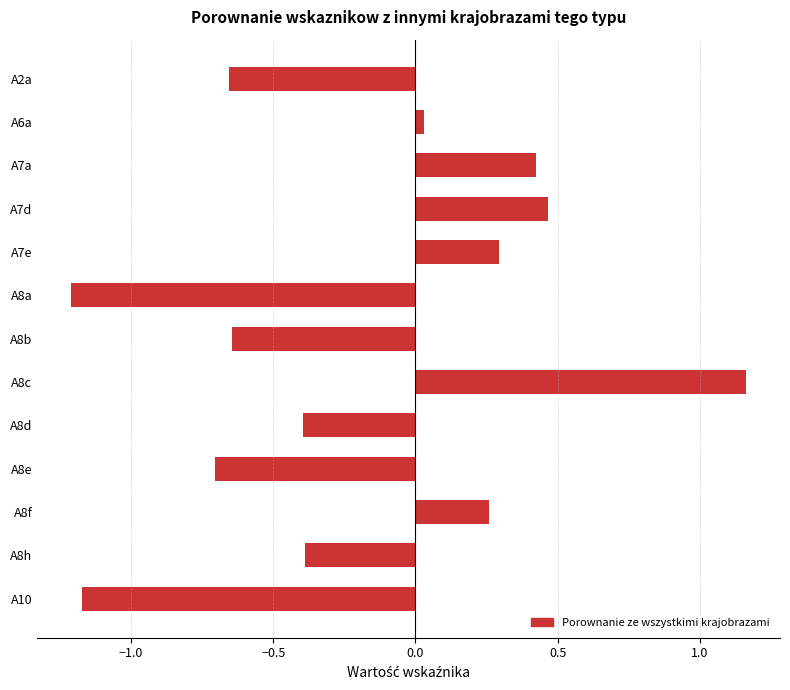

How many bars are there in total?

13